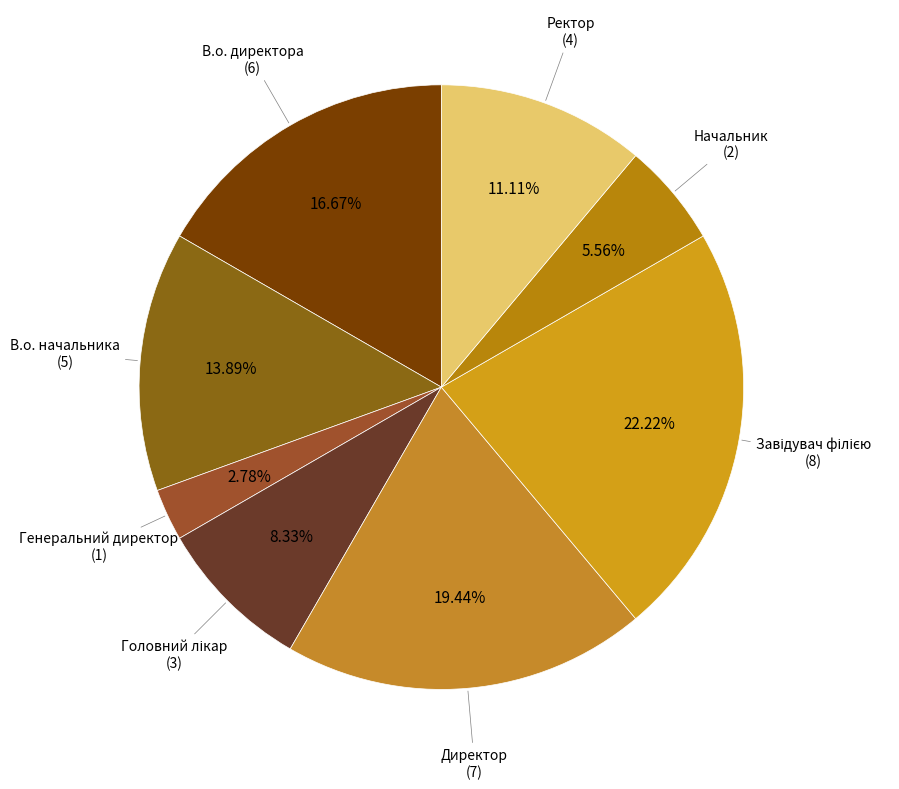

How many segments does this pie chart have?

8